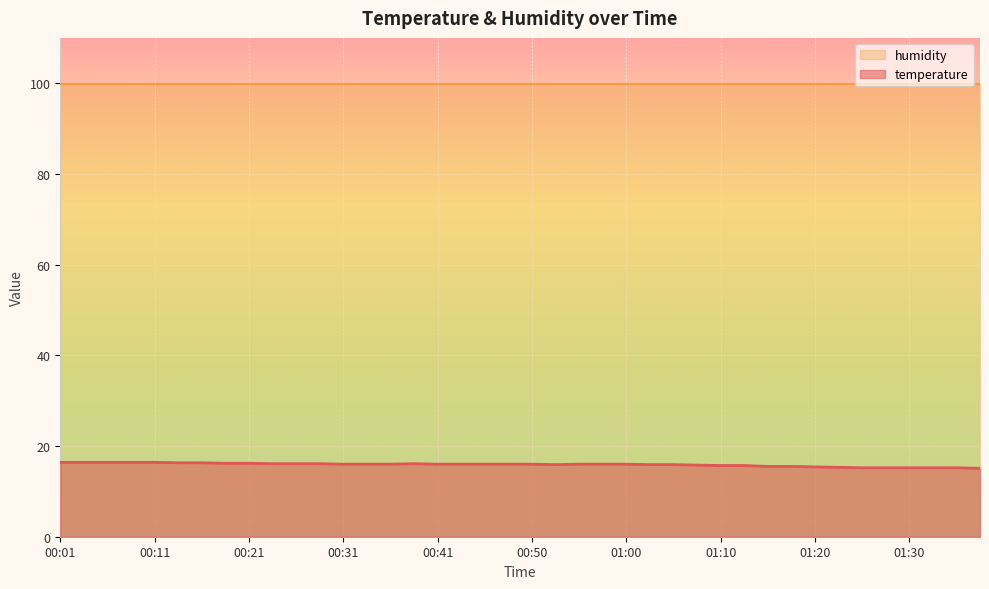

What is the difference between the values at 00:28 and 00:33?

0.1